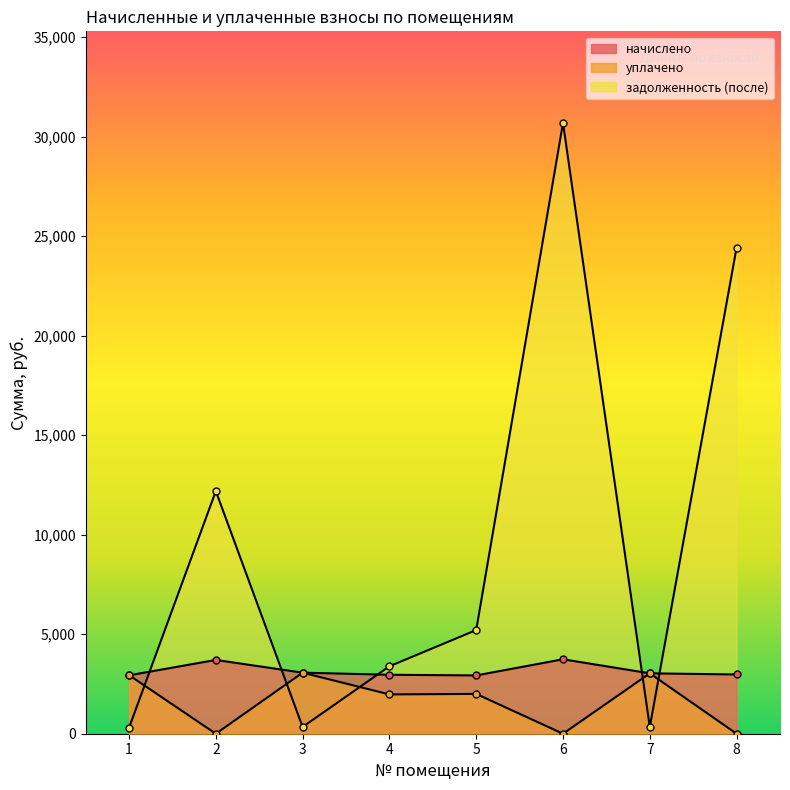

What is the total value across all series at 4?

8325.3